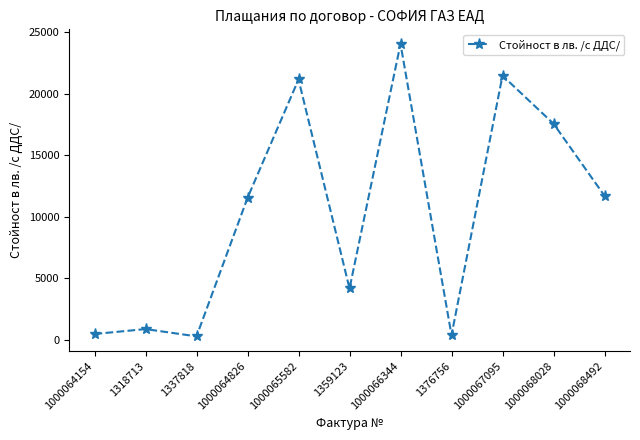

At which category does the chart reach its peak across all series?

1000066344